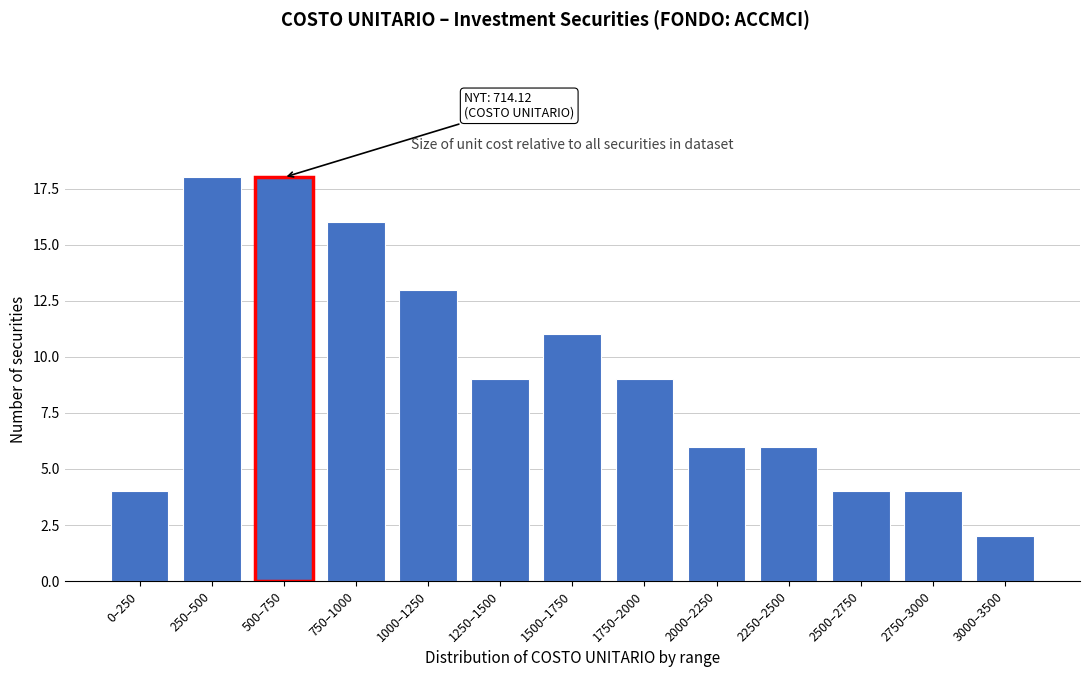

Reading right to left, what are all the values shown in this chart?

2	4	4	6	6	9	11	9	13	16	18	18	4